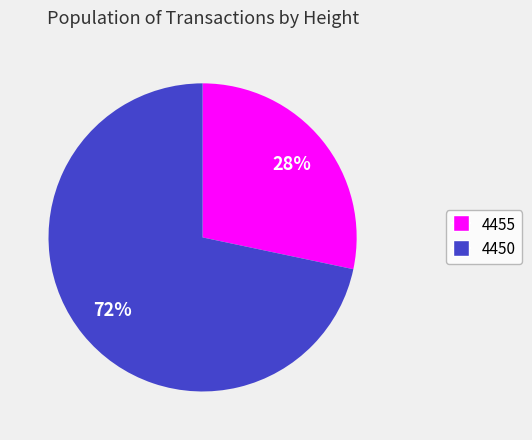

How many segments does this pie chart have?

2